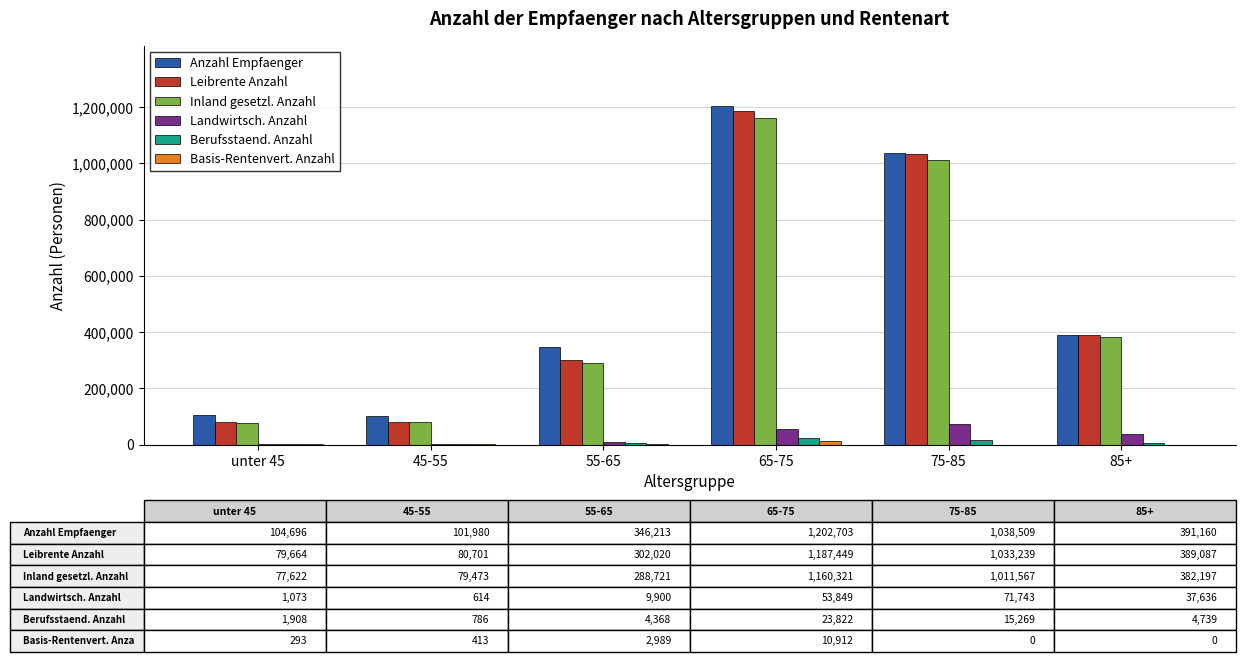

At which category is the sum across all series the highest?

65-75